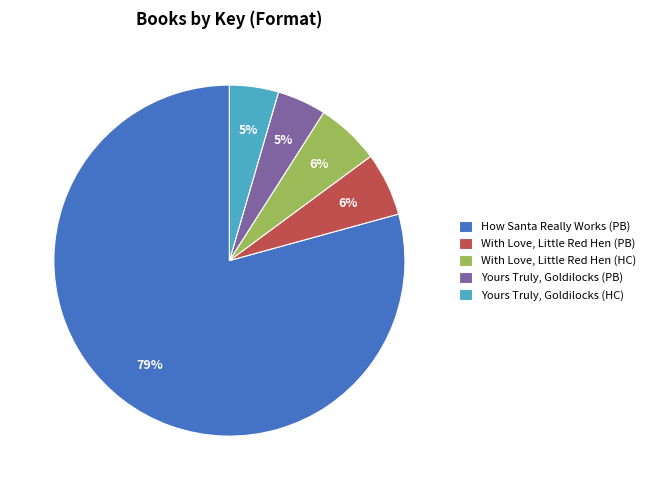

Which category has the biggest portion of the pie?

How Santa Really Works (PB)